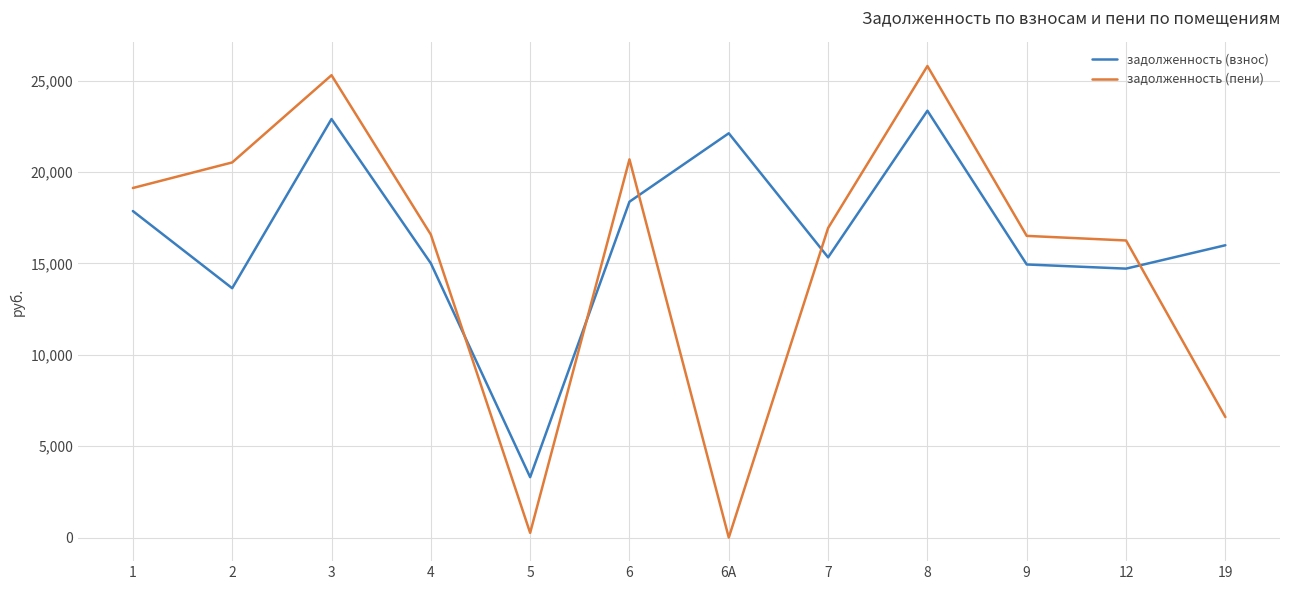

After their last crossing, which series has the higher values: задолженность (взнос) or задолженность (пени)?

задолженность (взнос)